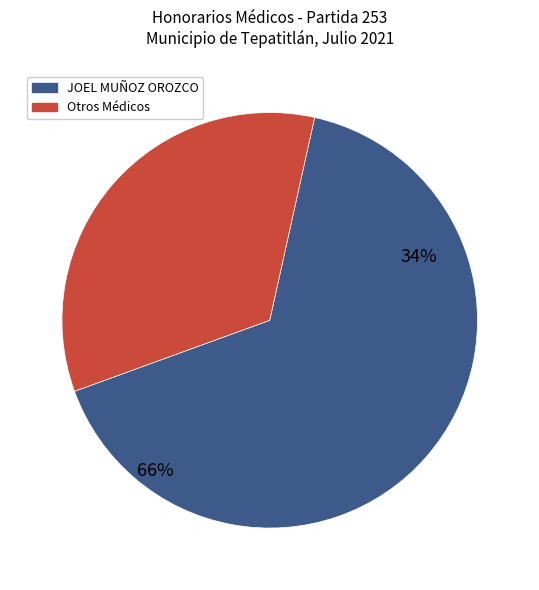

Which category has the biggest portion of the pie?

JOEL MUÑOZ OROZCO